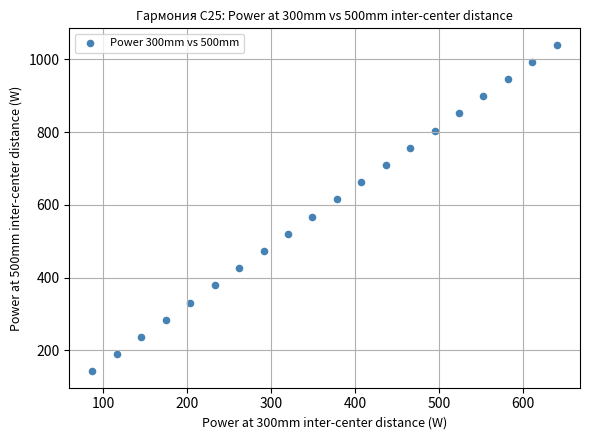

What is the range of Y values (max minus min)?

898.7